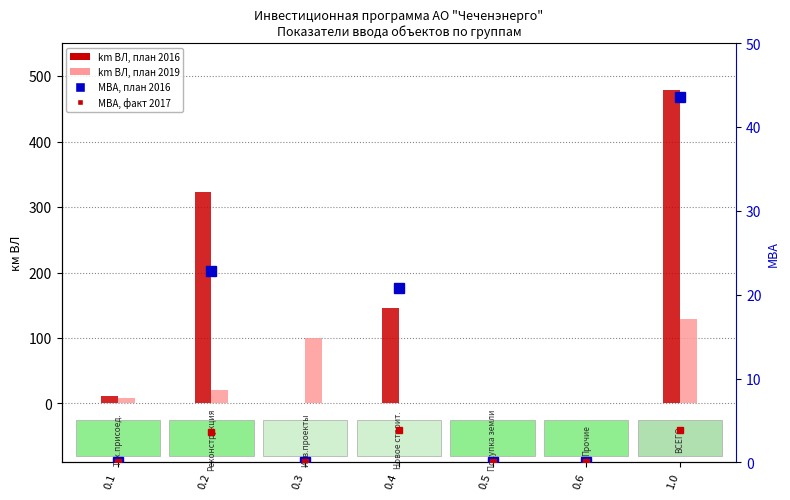

Between 0.2 and 1.0, which series saw the biggest shift?

km VL plan 2016